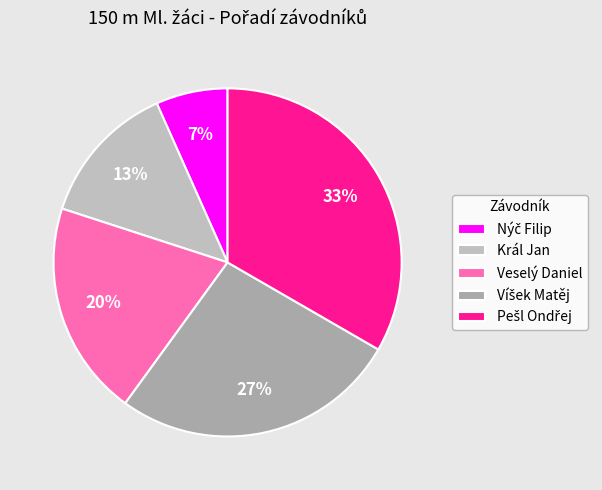

What percentage do Veselý Daniel and Víšek Matěj together represent?

46.7%